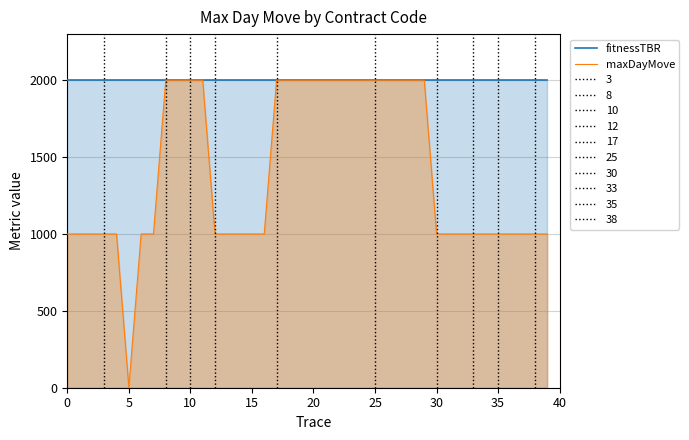

At 29, list the series in order from largest to smallest.

fitnessTBR, maxDayMove